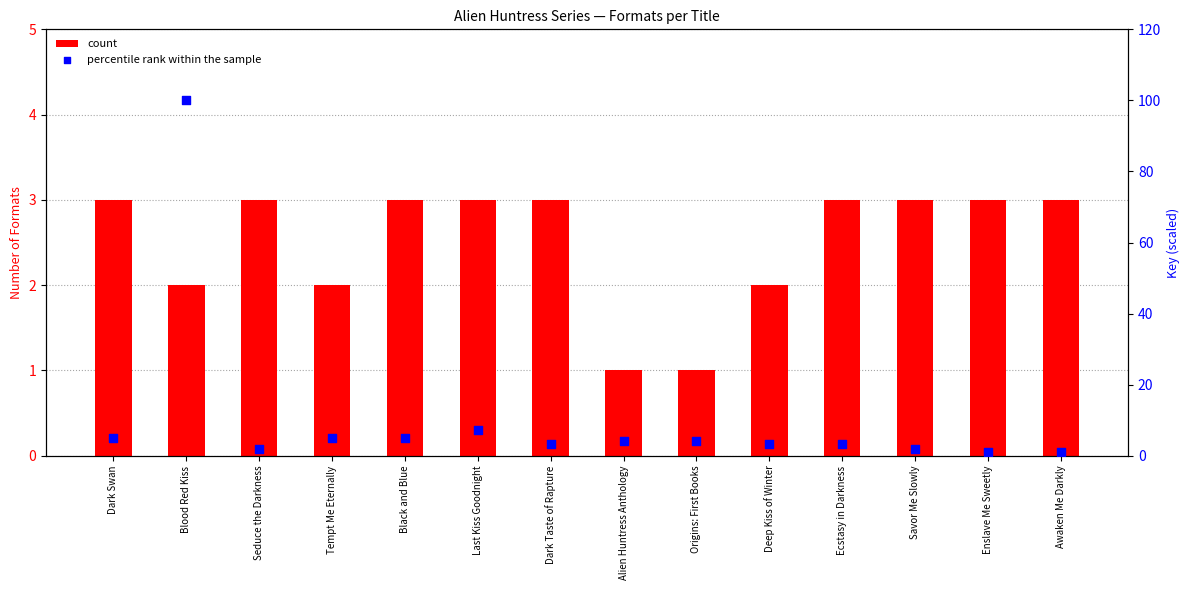

At which category is the sum across all series the highest?

Blood Red Kiss